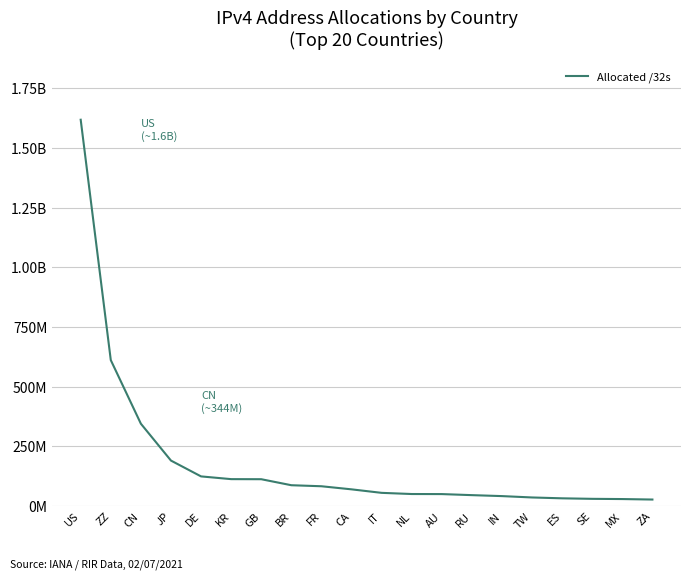

What is the difference between the second highest and minimum values?

584044256